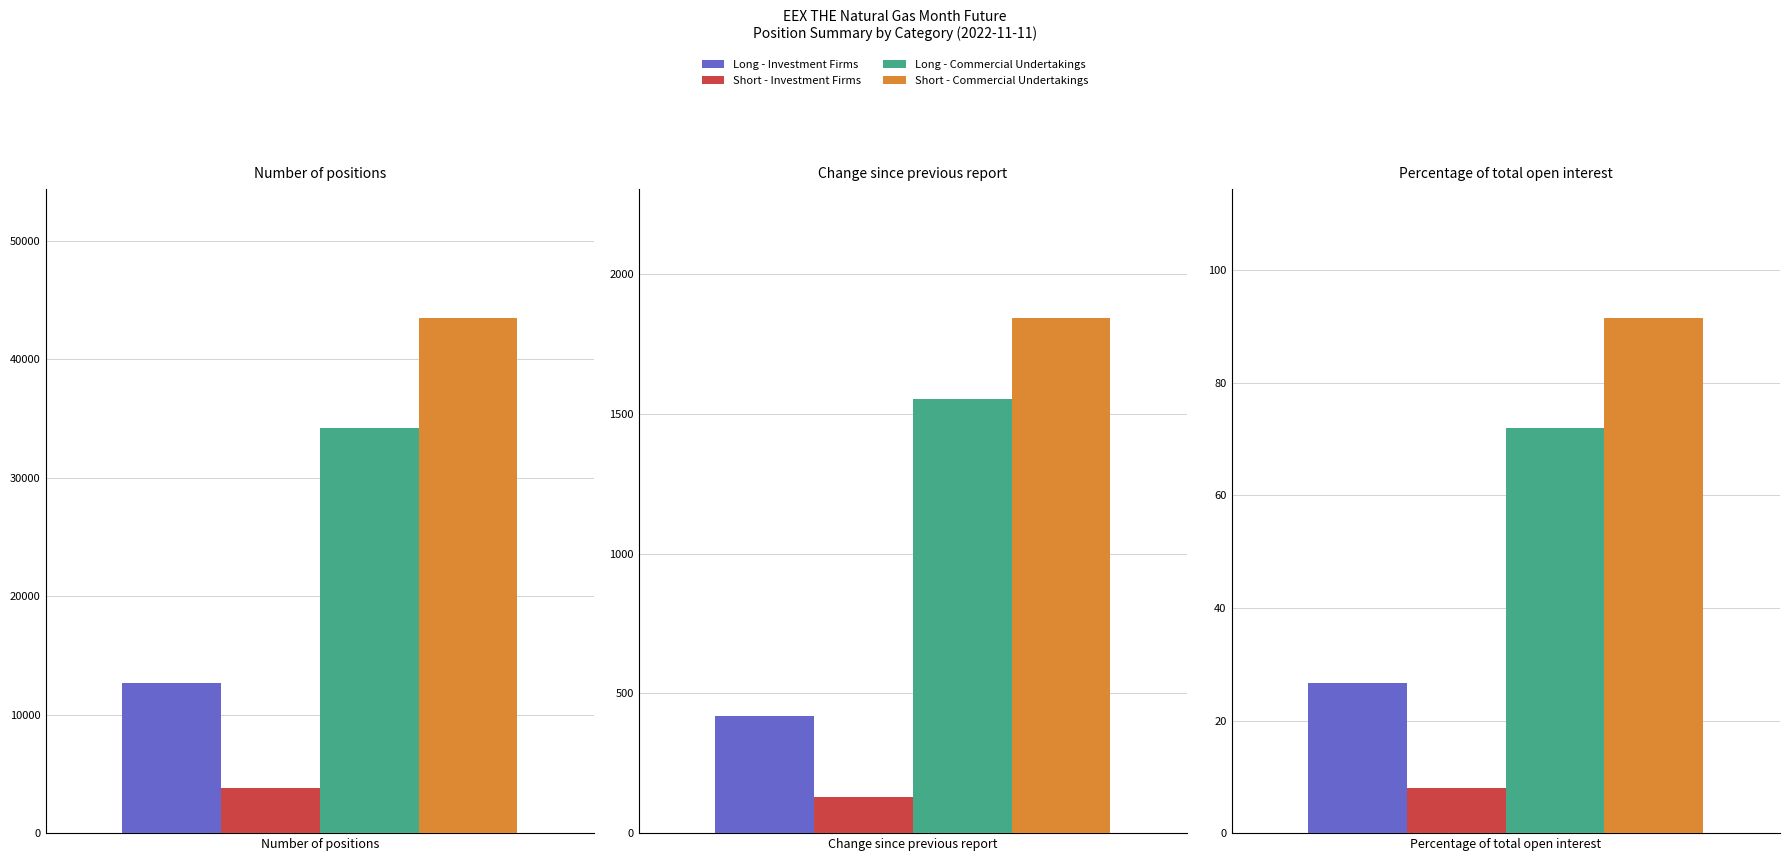

What is the value of the Short - Commercial Undertakings bar at the 2nd from the left?

1843.0